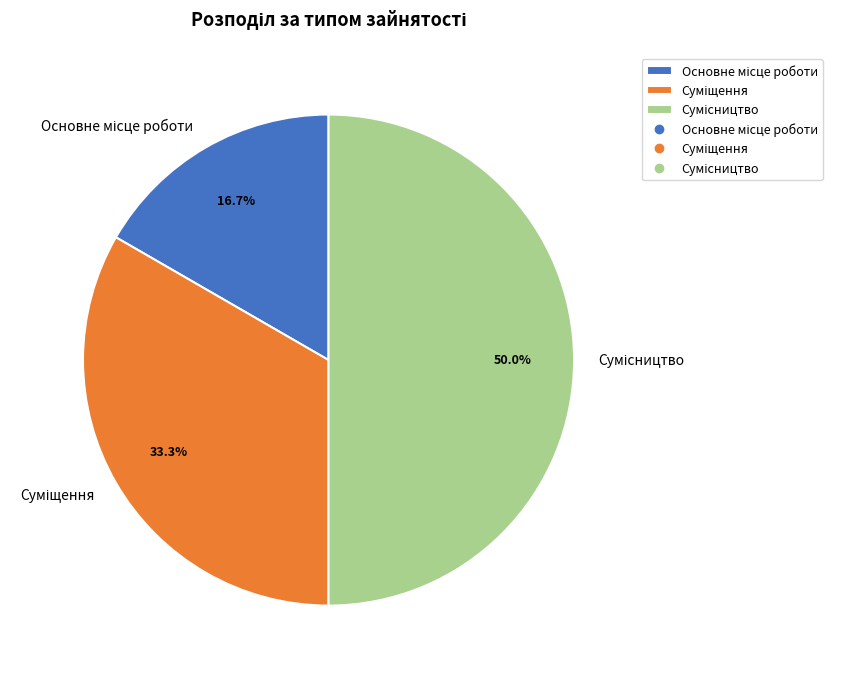

To the nearest percent, what is the combined percentage of Сумісництво and Основне місце роботи?

67%